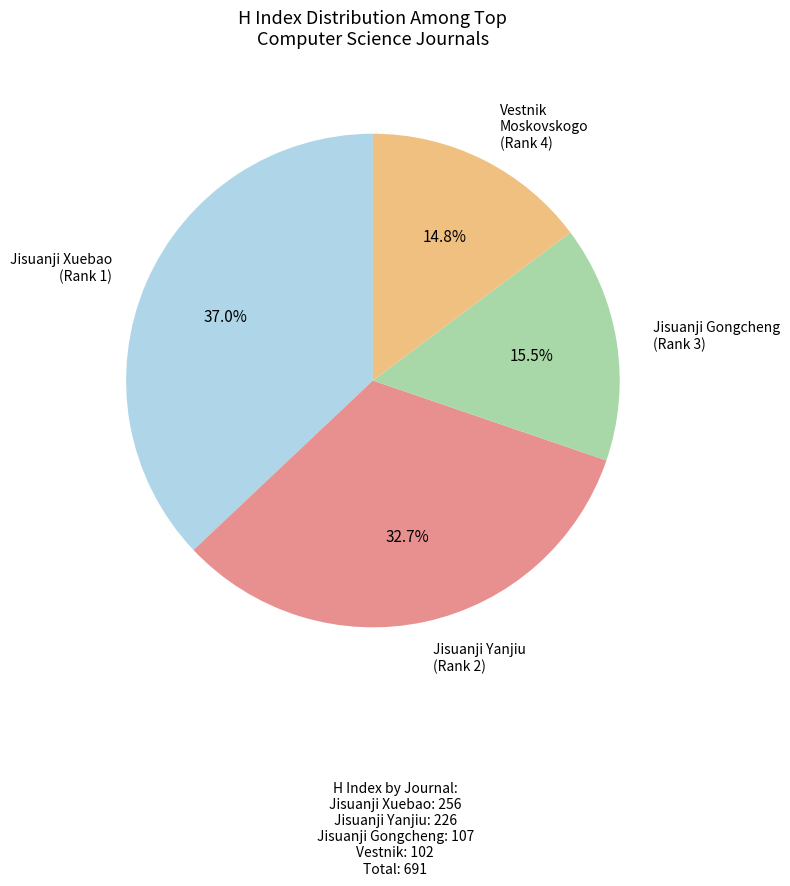

Is there a majority slice in this chart?

No